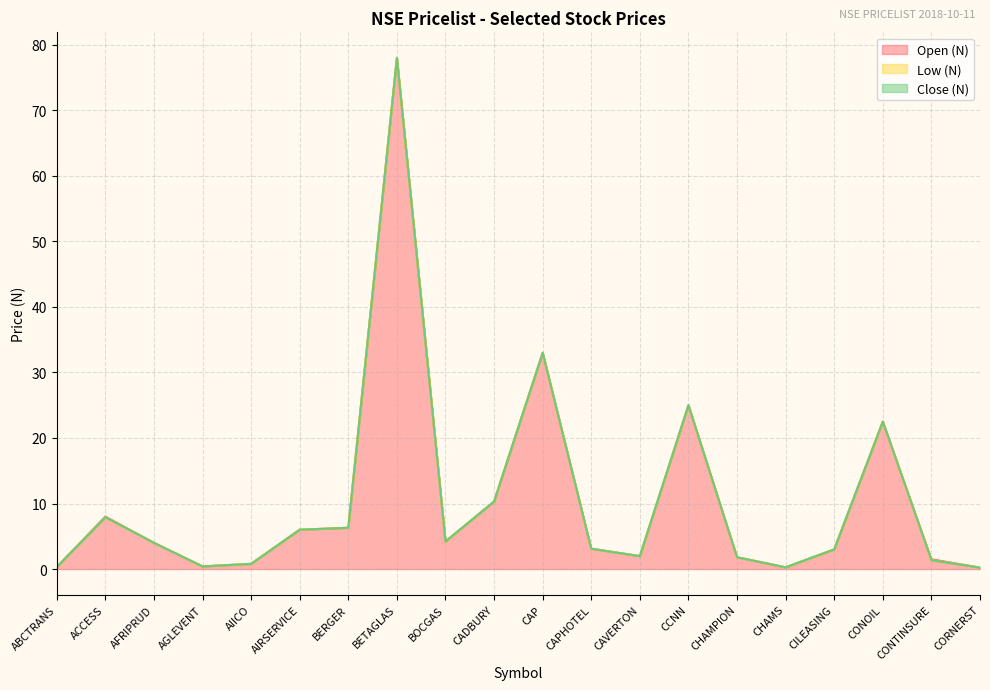

How many lines are shown in the chart?

3